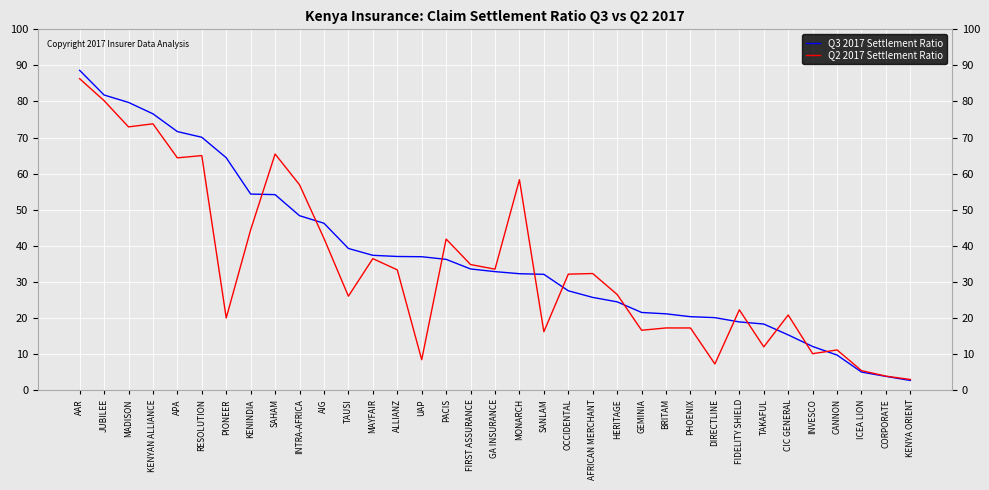

True or false: Q3 2017 Settlement Ratio and Q2 2017 Settlement Ratio intersect in this chart.

True